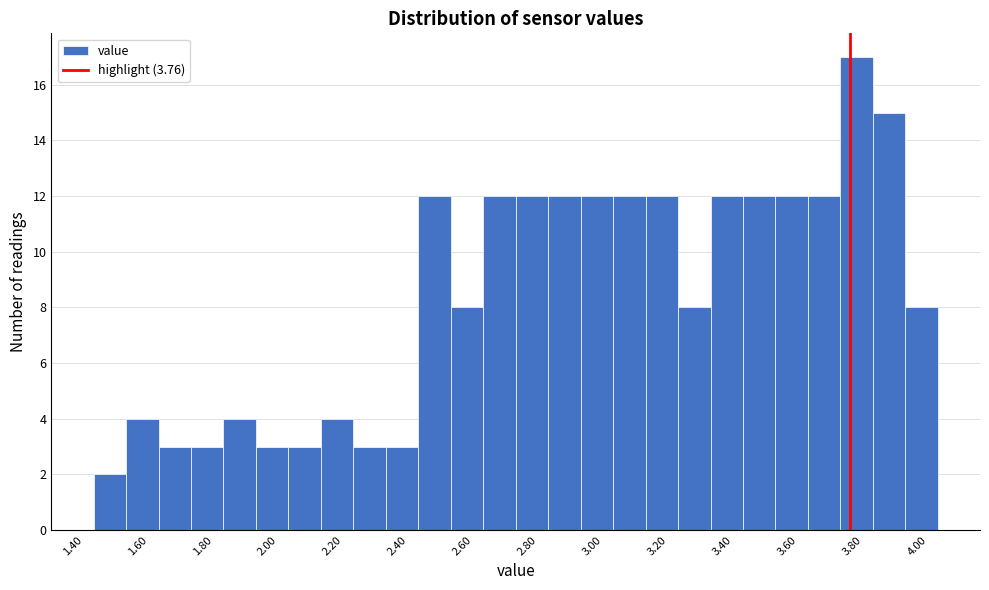

Which range on the x-axis has the tallest bar?

3.73 to 3.83